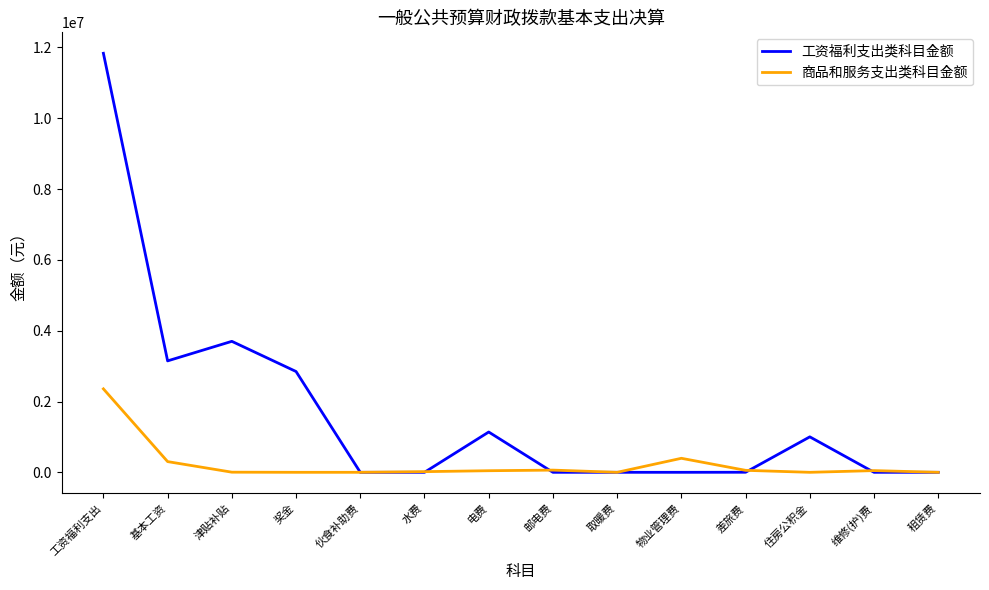

Which series changed the most between 物业管理费 and 维修(护)费?

商品和服务支出类科目金额